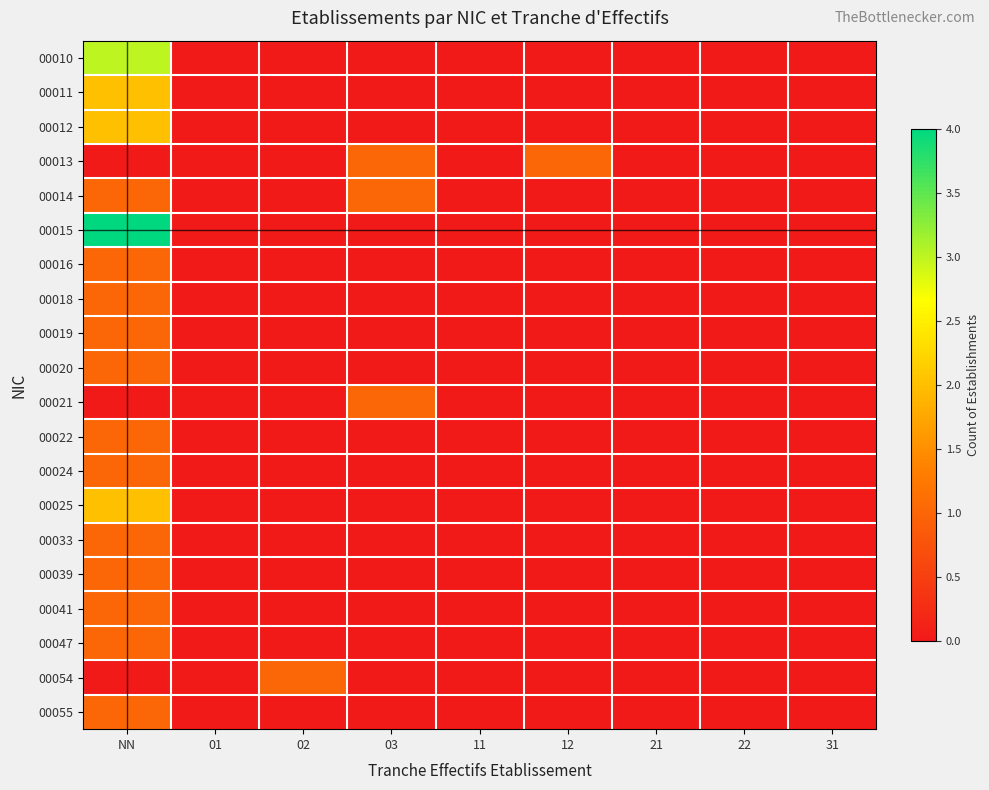

Reading left to right, what are all the values shown in this chart?

00010: NN=3	01=0	02=0	03=0	11=0	12=0	21=0	22=0	31=0
00011: NN=2	01=0	02=0	03=0	11=0	12=0	21=0	22=0	31=0
00012: NN=2	01=0	02=0	03=0	11=0	12=0	21=0	22=0	31=0
00013: NN=0	01=0	02=0	03=1	11=0	12=1	21=0	22=0	31=0
00014: NN=1	01=0	02=0	03=1	11=0	12=0	21=0	22=0	31=0
00015: NN=4	01=0	02=0	03=0	11=0	12=0	21=0	22=0	31=0
00016: NN=1	01=0	02=0	03=0	11=0	12=0	21=0	22=0	31=0
00018: NN=1	01=0	02=0	03=0	11=0	12=0	21=0	22=0	31=0
00019: NN=1	01=0	02=0	03=0	11=0	12=0	21=0	22=0	31=0
00020: NN=1	01=0	02=0	03=0	11=0	12=0	21=0	22=0	31=0
00021: NN=0	01=0	02=0	03=1	11=0	12=0	21=0	22=0	31=0
00022: NN=1	01=0	02=0	03=0	11=0	12=0	21=0	22=0	31=0
00024: NN=1	01=0	02=0	03=0	11=0	12=0	21=0	22=0	31=0
00025: NN=2	01=0	02=0	03=0	11=0	12=0	21=0	22=0	31=0
00033: NN=1	01=0	02=0	03=0	11=0	12=0	21=0	22=0	31=0
00039: NN=1	01=0	02=0	03=0	11=0	12=0	21=0	22=0	31=0
00041: NN=1	01=0	02=0	03=0	11=0	12=0	21=0	22=0	31=0
00047: NN=1	01=0	02=0	03=0	11=0	12=0	21=0	22=0	31=0
00054: NN=0	01=0	02=1	03=0	11=0	12=0	21=0	22=0	31=0
00055: NN=1	01=0	02=0	03=0	11=0	12=0	21=0	22=0	31=0